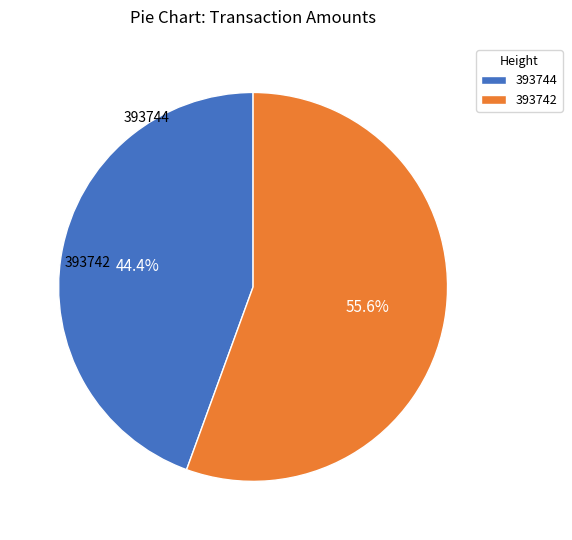

Rank the categories by value from highest to lowest.

393742, 393744